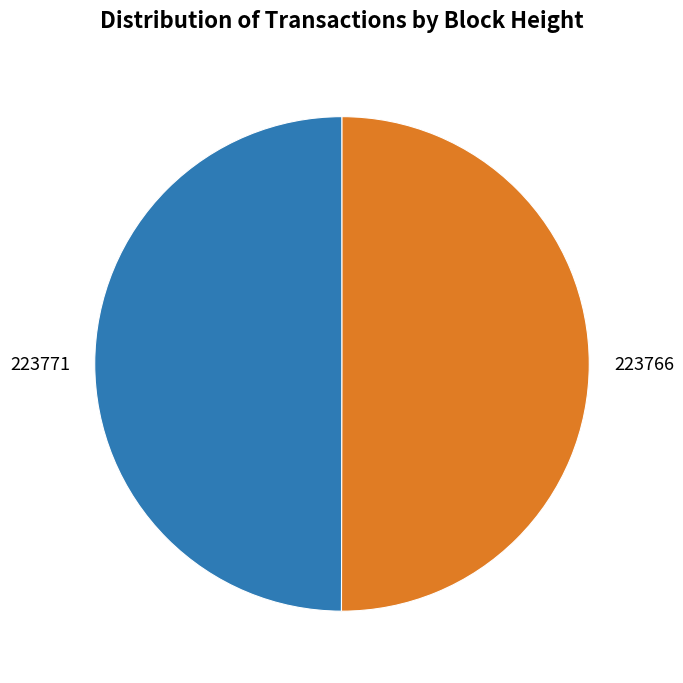

Is it true that 223766 is 50% of the pie?

True